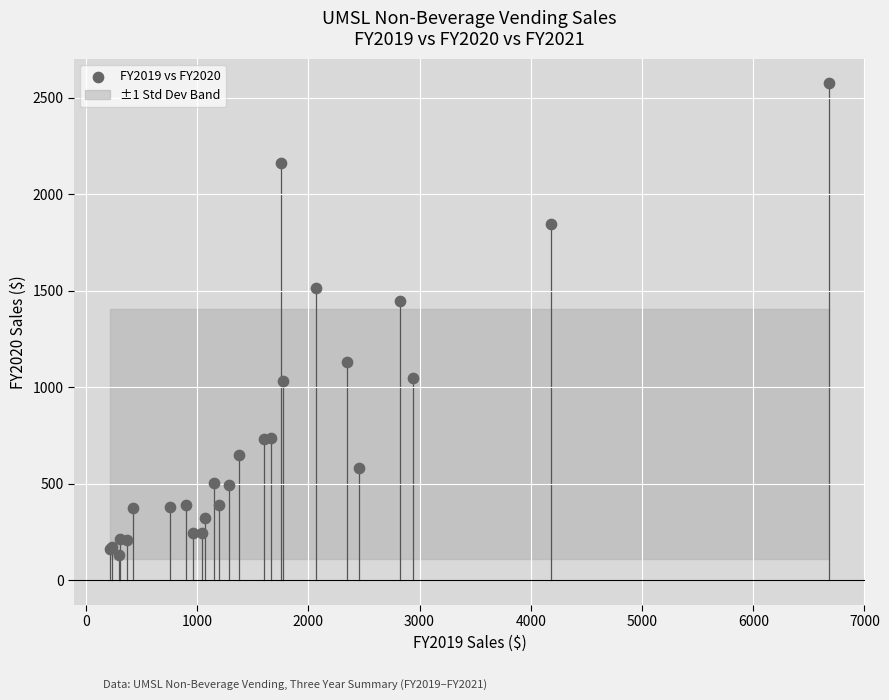

What Y value in the scatter plot is closest to 1350?

1443.8